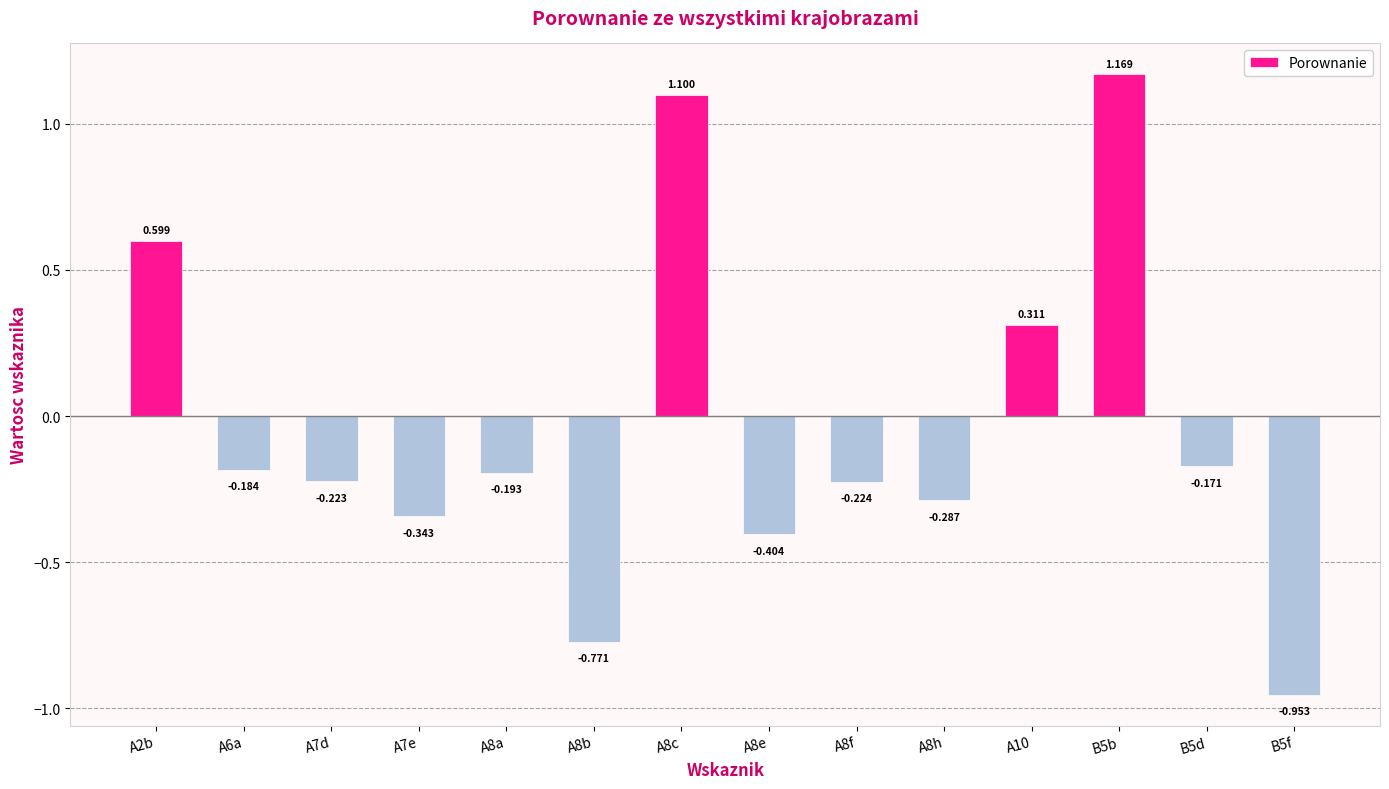

True or false: the data shows -0.1 at A8f.

False